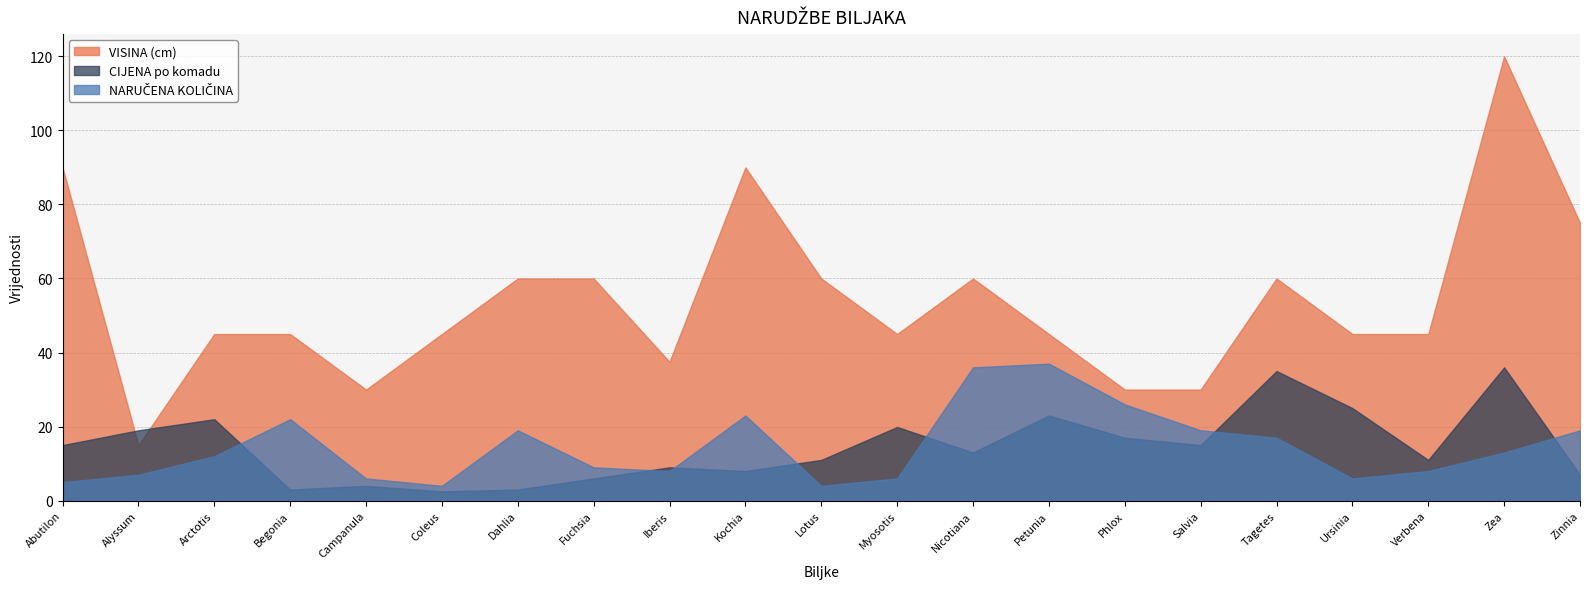

How many distinct data groups are displayed?

3